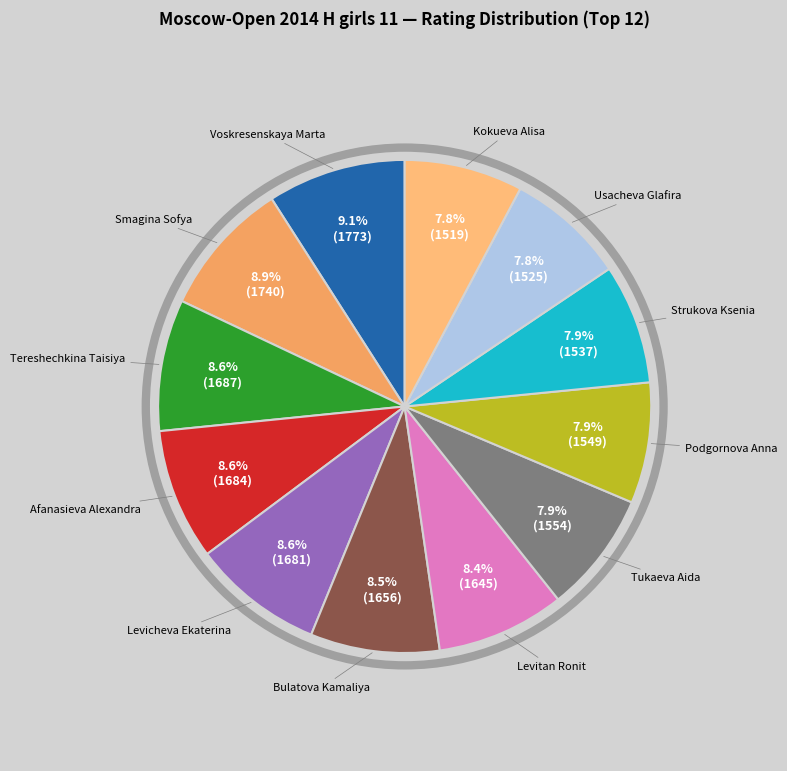

Which category has the smallest portion of the pie?

Kokueva Alisa